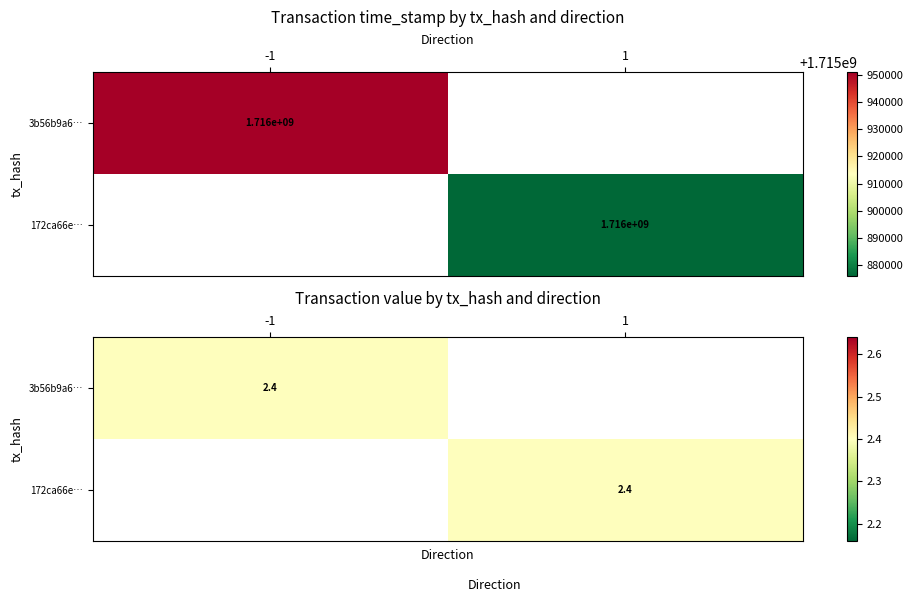

What is the sum of all 172ca66edf6fd712f40b4c6544aa72348414945 values?

1715876210